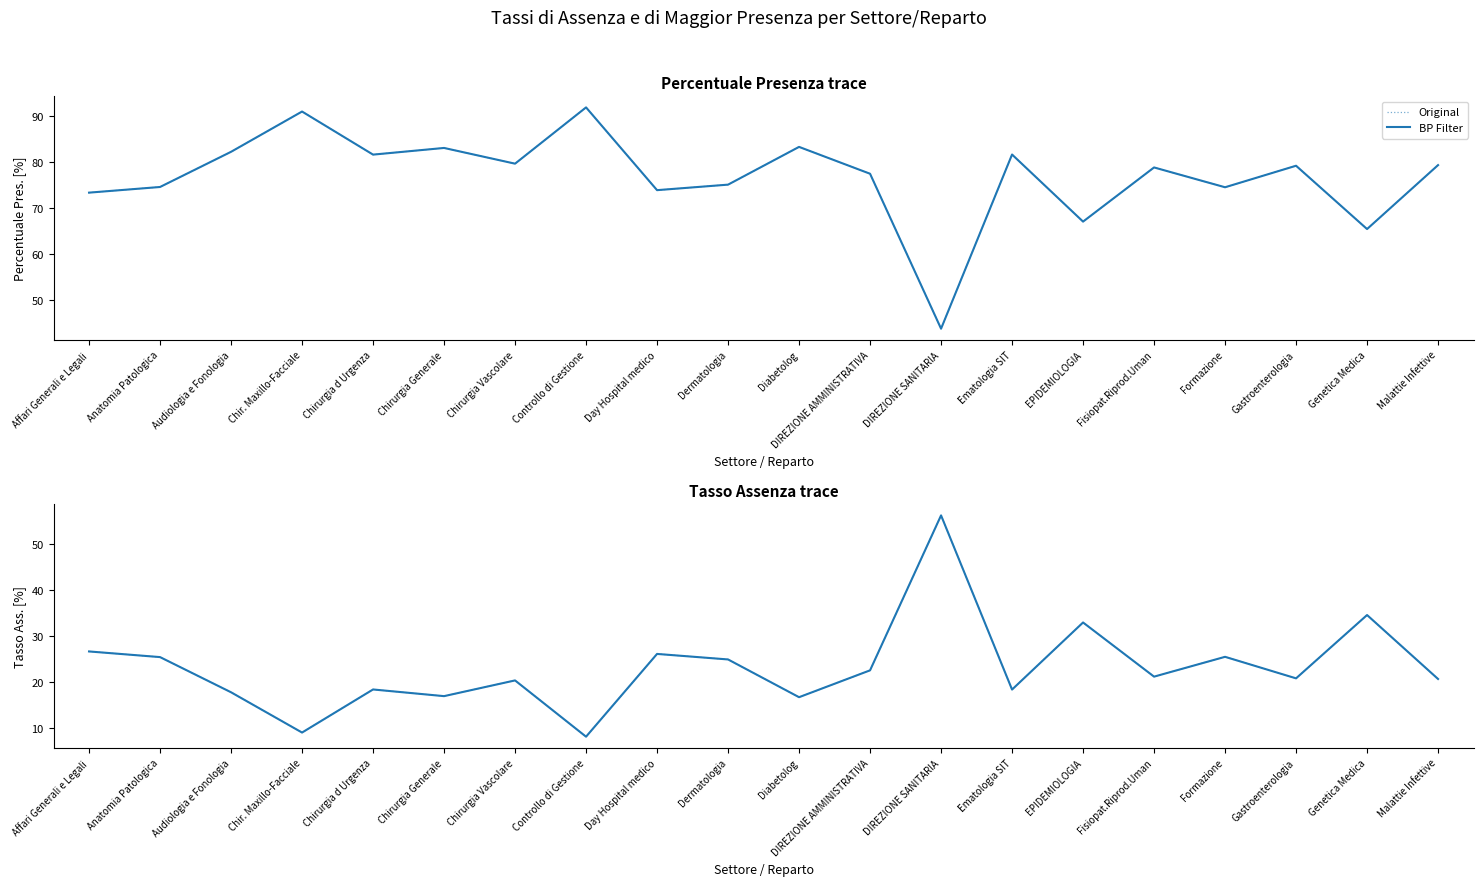

Reading left to right, transcribe all the data shown in this chart.

Original: Affari Generali e Legali=26.6	Anatomia Patologica=25.4	Audiologia e Fonologia=17.7	Chir. Maxillo-Facciale=9.0	Chirurgia d Urgenza=18.4	Chirurgia Generale=16.9	Chirurgia Vascolare=20.3	Controllo di Gestione=8.1	Day Hospital medico=26.1	Dermatologia=24.9	Diabetolog=16.7	DIREZIONE AMMINISTRATIVA=22.5	DIREZIONE SANITARIA=56.2	Ematologia SIT=18.3	EPIDEMIOLOGIA=32.9	Fisiopat.Riprod.Uman=21.1	Formazione=25.4	Gastroenterologia=20.8	Genetica Medica=34.5	Malattie Infettive=20.6
BP Filter: Affari Generali e Legali=26.6	Anatomia Patologica=25.4	Audiologia e Fonologia=17.7	Chir. Maxillo-Facciale=9.0	Chirurgia d Urgenza=18.4	Chirurgia Generale=16.9	Chirurgia Vascolare=20.3	Controllo di Gestione=8.1	Day Hospital medico=26.1	Dermatologia=24.9	Diabetolog=16.7	DIREZIONE AMMINISTRATIVA=22.5	DIREZIONE SANITARIA=56.2	Ematologia SIT=18.3	EPIDEMIOLOGIA=32.9	Fisiopat.Riprod.Uman=21.1	Formazione=25.4	Gastroenterologia=20.8	Genetica Medica=34.5	Malattie Infettive=20.6